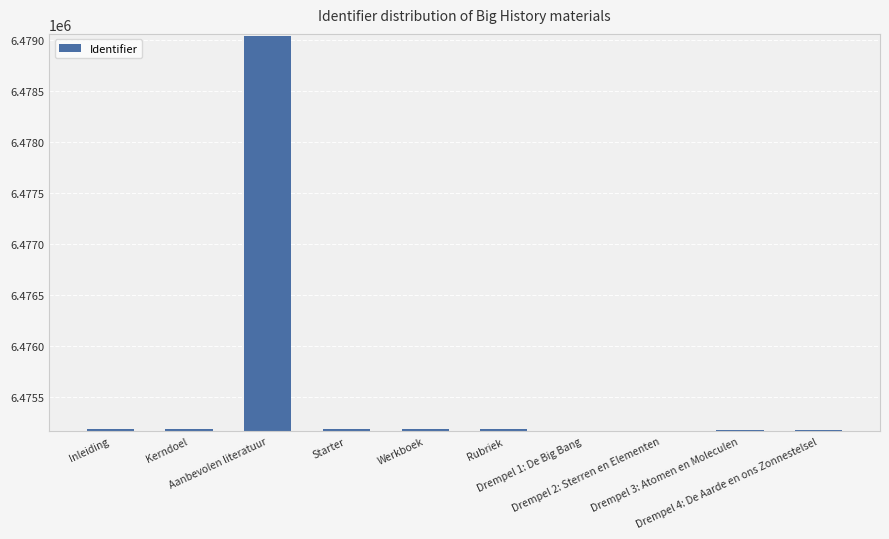

What is the maximum value shown in the chart?

6479043